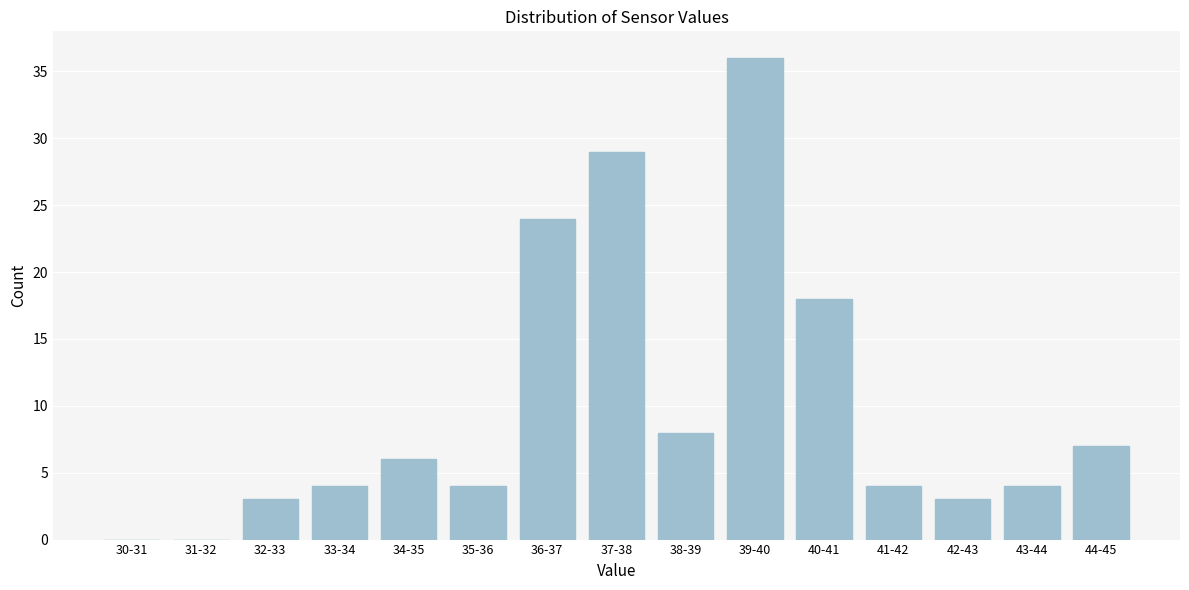

Reading left to right, extract all data points from this chart.

30-31=0	31-32=0	32-33=3	33-34=4	34-35=6	35-36=4	36-37=24	37-38=29	38-39=8	39-40=36	40-41=18	41-42=4	42-43=3	43-44=4	44-45=7